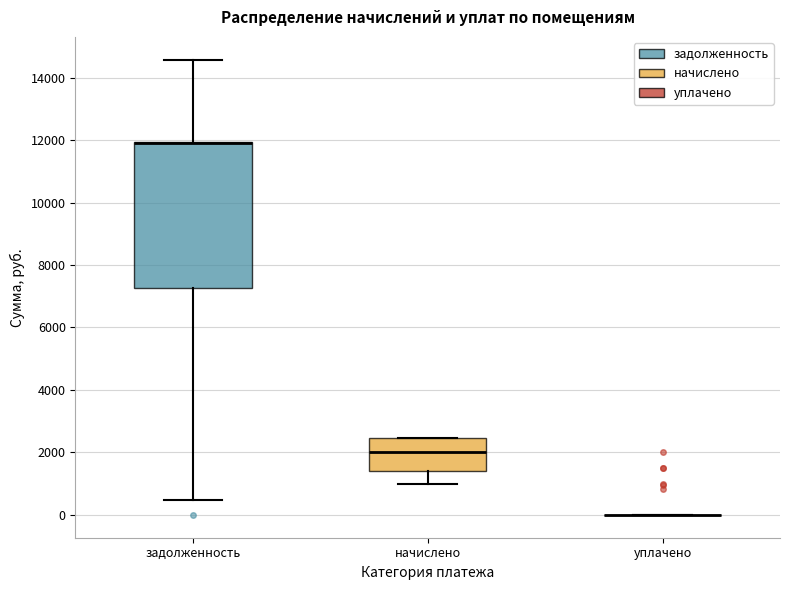

Reading left to right, transcribe this box plot: for each box, give where its median line is, the range the box spans, and where its two whiskers end, as read against the y-axis. The values are not printed on the chart, so give them approximately, as read against the axis.

задолженность: median 12000 (drawn on the box's upper edge), box 7200 to 12000, whiskers 400 to 14600
начислено: median 2000, box 1400 to 2400, whiskers 1000 to 2400
уплачено: box collapsed to a line at 0, whiskers 0 to 0